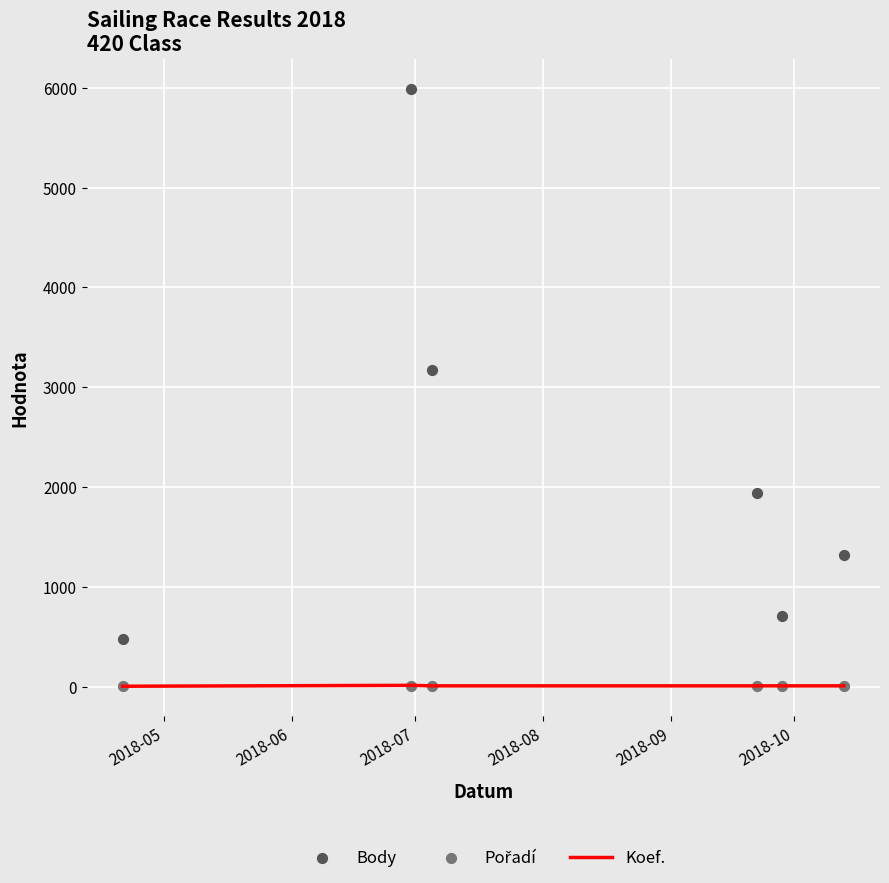

At which category is the sum across all series the highest?

2018-06